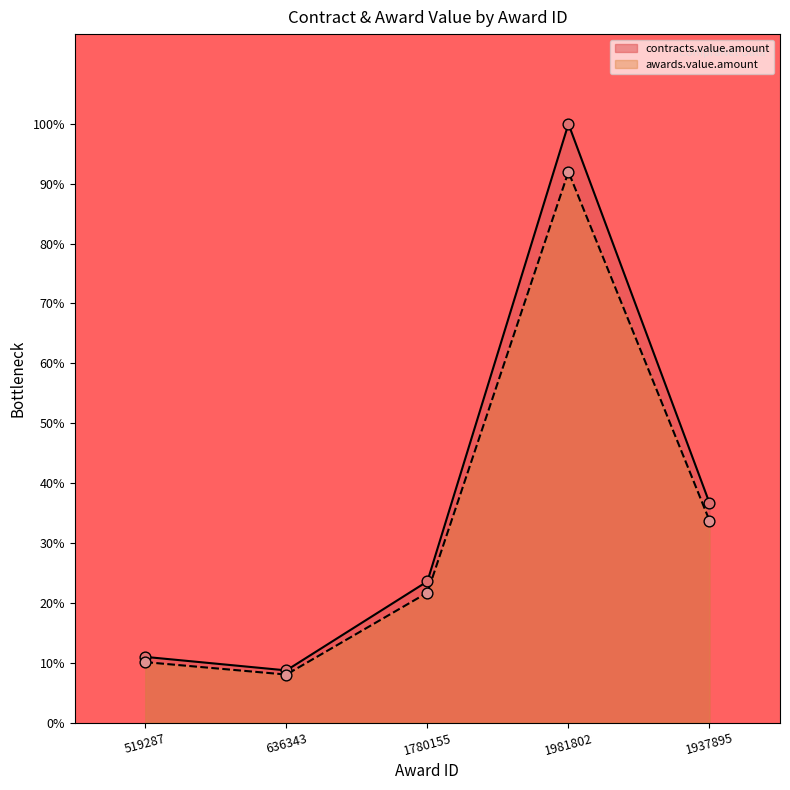

What are all the series names shown in the legend?

contracts.value.amount, awards.value.amount